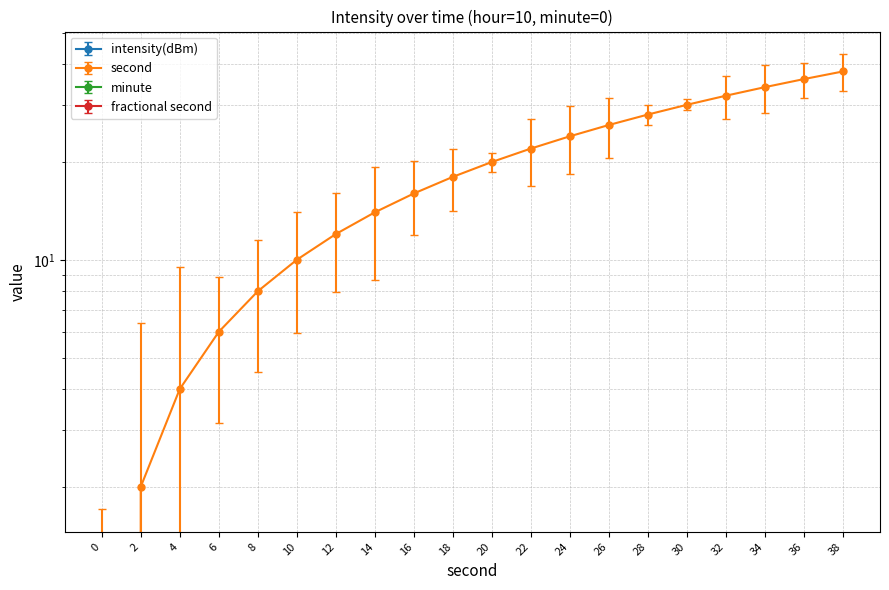

True or false: intensity(dBm) and second cross at least once.

False